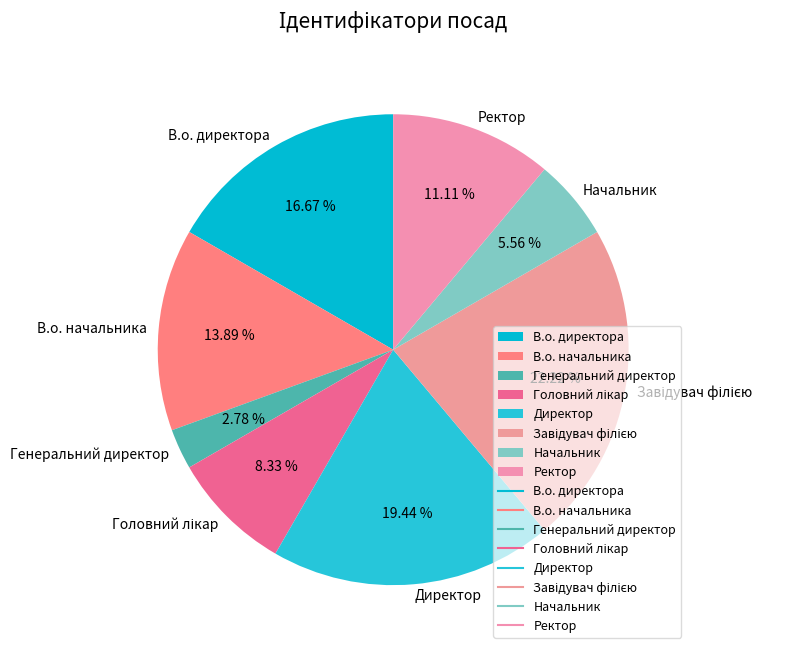

What is the ratio of the value at Ректор to the value at В.о. начальника?

0.8